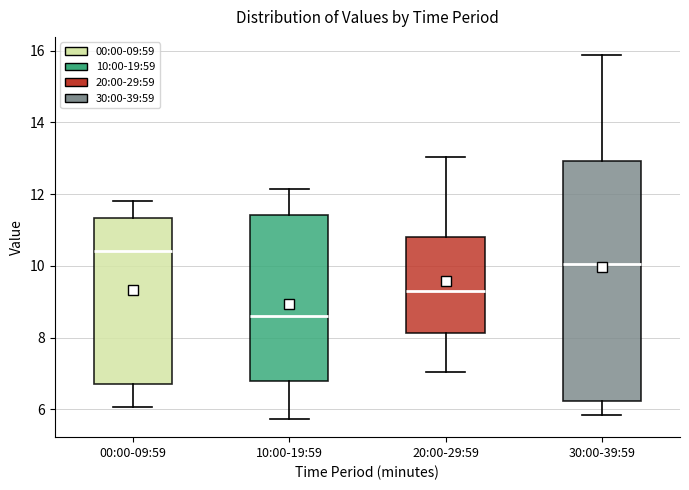

Which box is the tallest, from its lower edge to its upper edge?

30:00-39:59